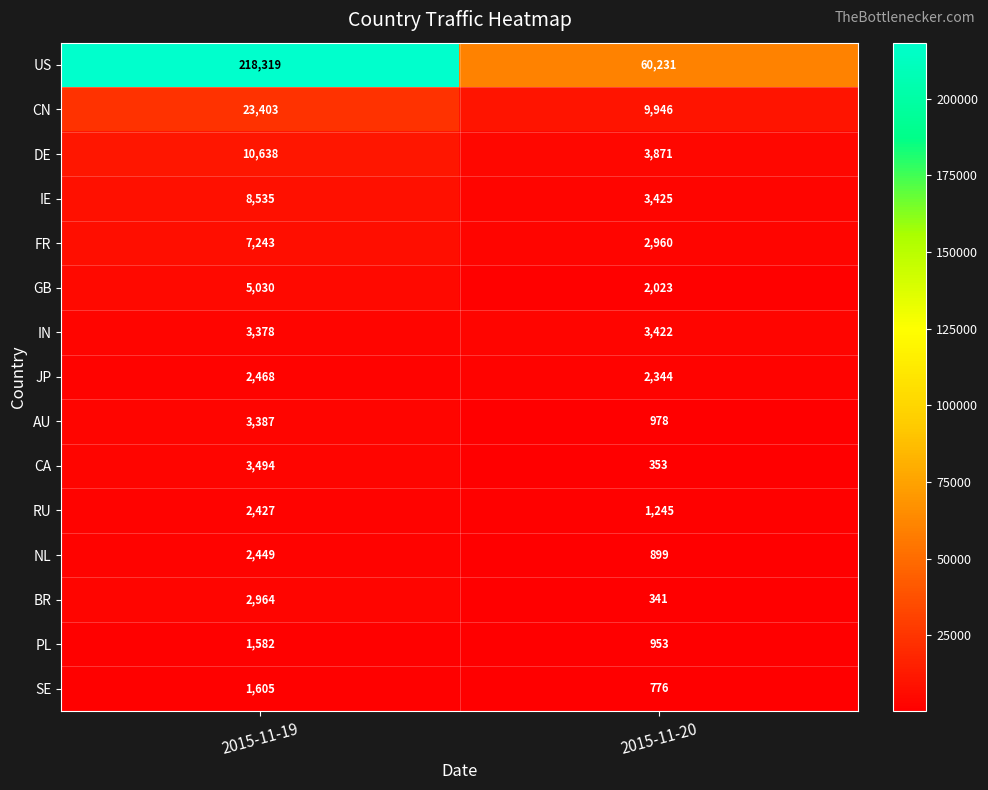

What is the greatest value displayed?

218319